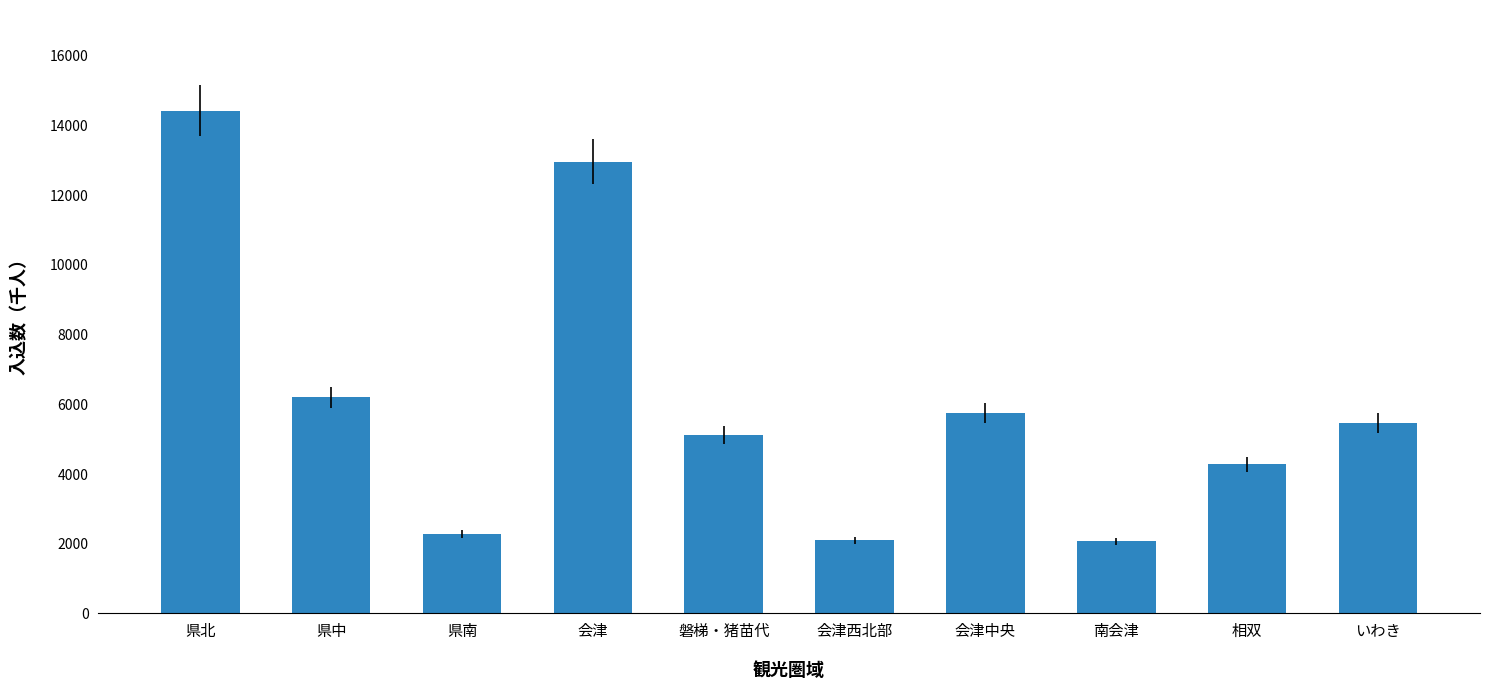

How many distinct data groups are displayed?

1